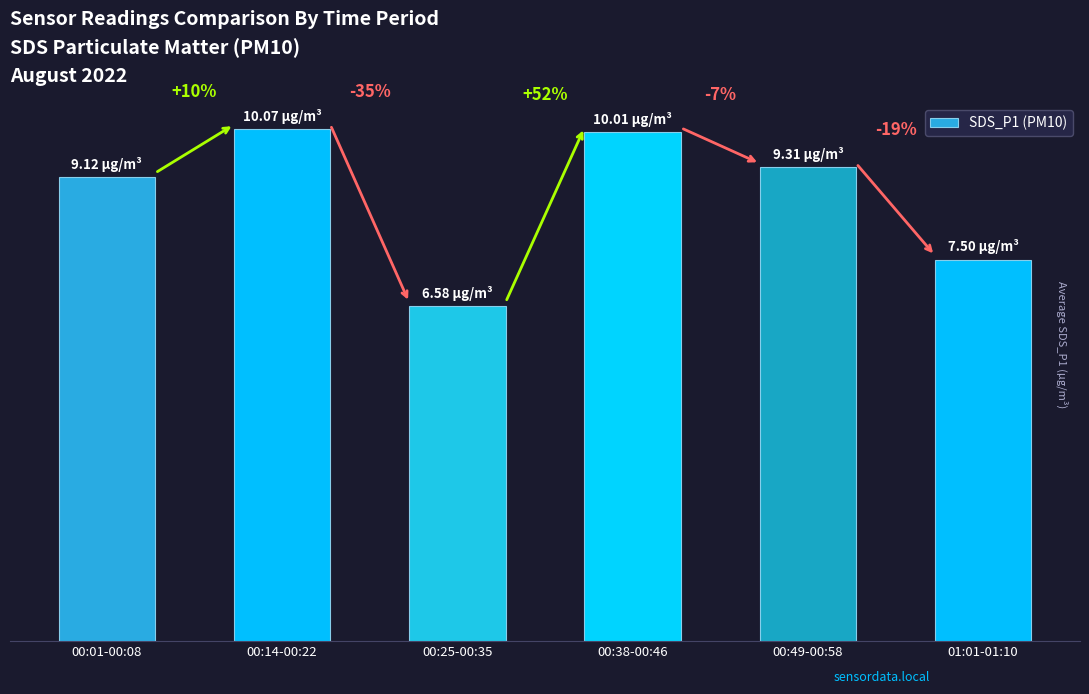

Reading left to right, what are all the values shown in this chart?

00:01-00:08=9.1	00:14-00:22=10.1	00:25-00:35=6.6	00:38-00:46=10.0	00:49-00:58=9.3	01:01-01:10=7.5